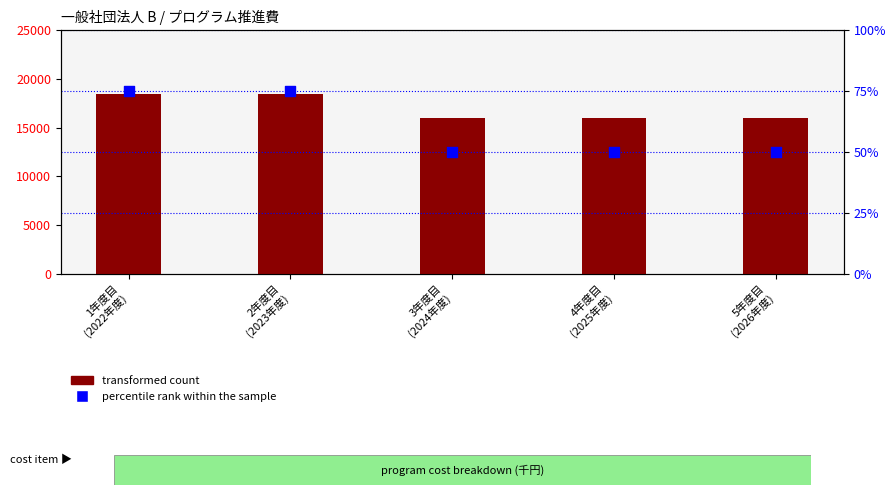

Is the value of percentile rank within the sample at 1年度目
(2022年度) greater than the value of transformed count at 3年度目
(2024年度)?

No